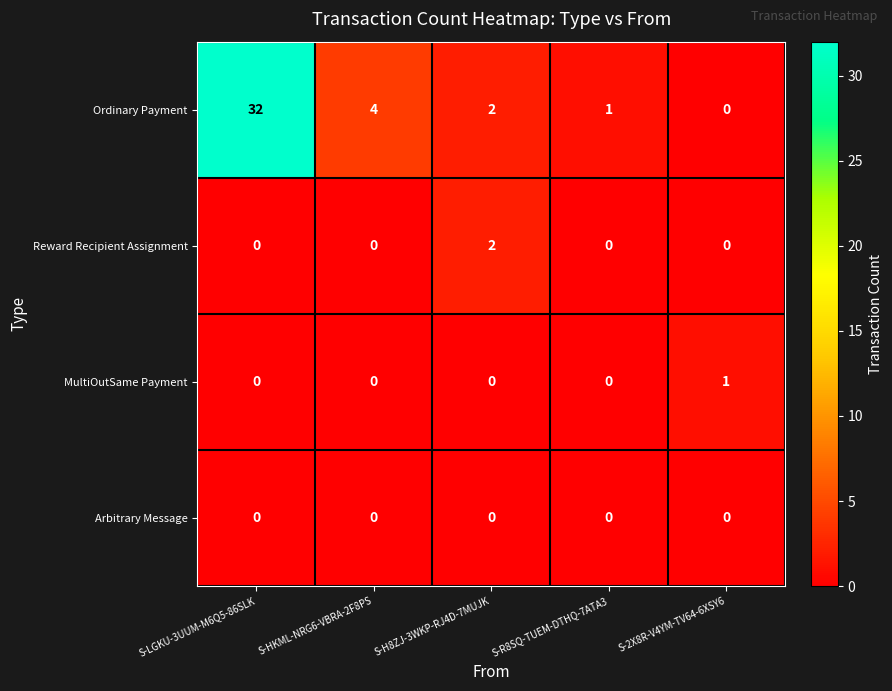

What is the difference between the highest and lowest values at S-H8ZJ-3WKP-RJ4D-7MUJK?

2